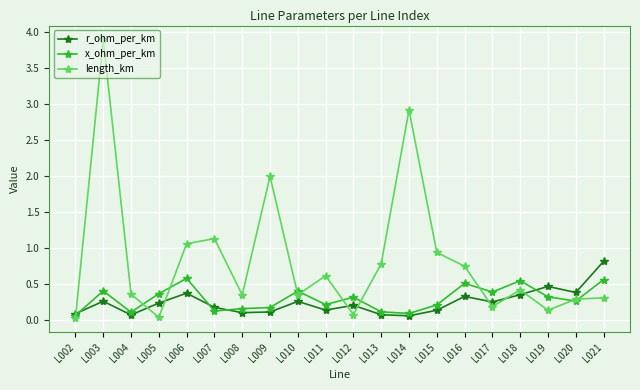

Is this an area chart (filled region under the line)?

No